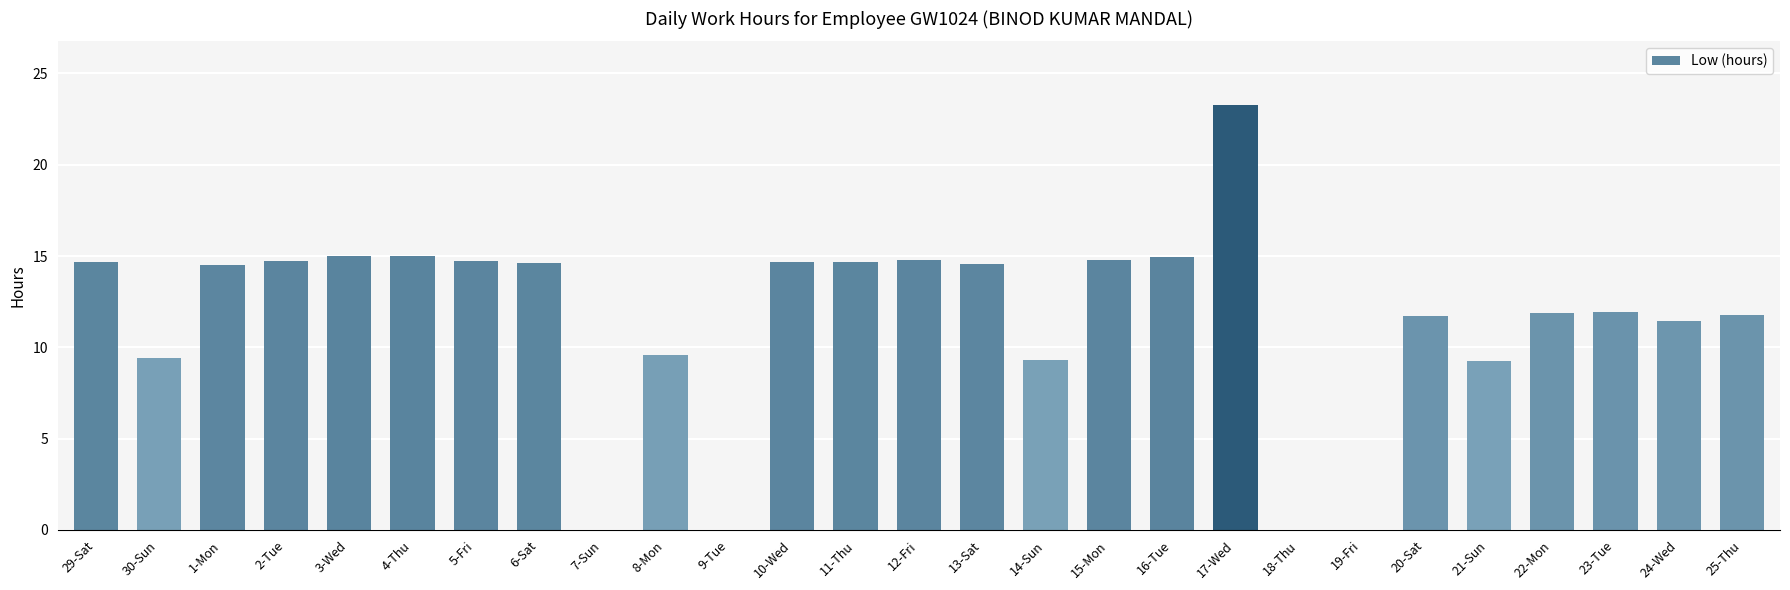

Approximately how many times larger is the value at 2-Tue compared to 17-Wed?

0.6